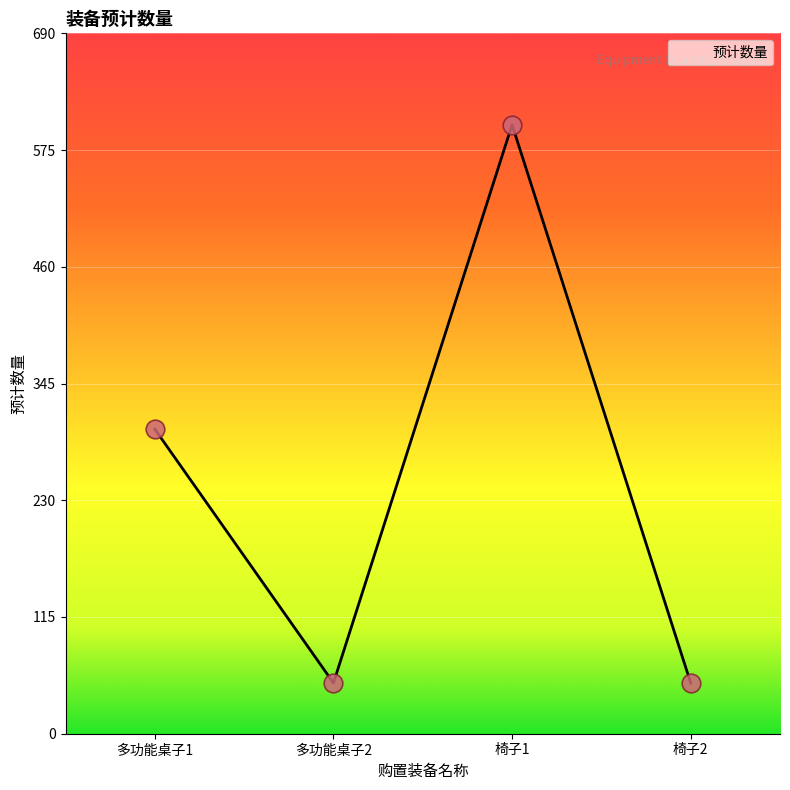

What is the ratio of the value at 多功能桌子2 to the value at 椅子2?

1.0